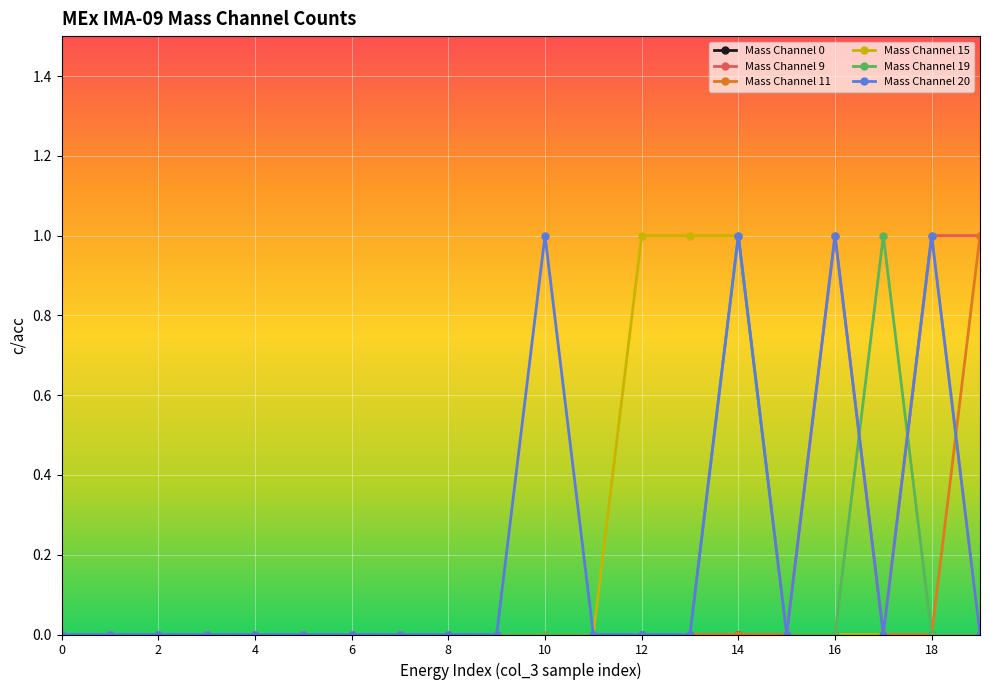

Is this an area chart (filled region under the line)?

No